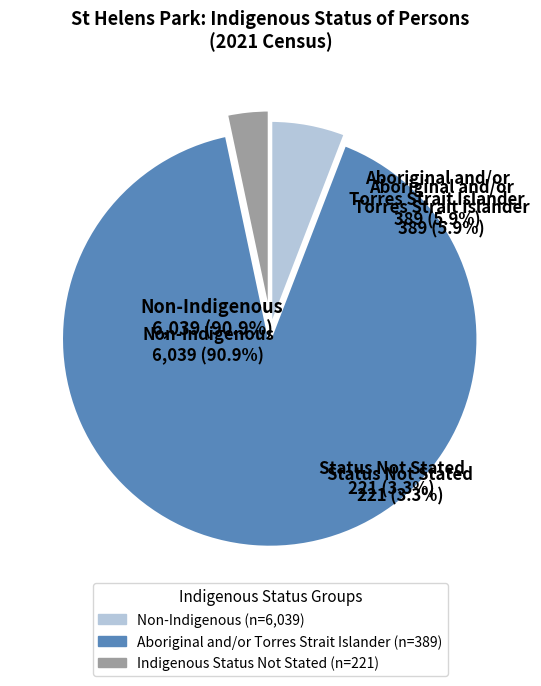

Count the number of slices in the pie.

3